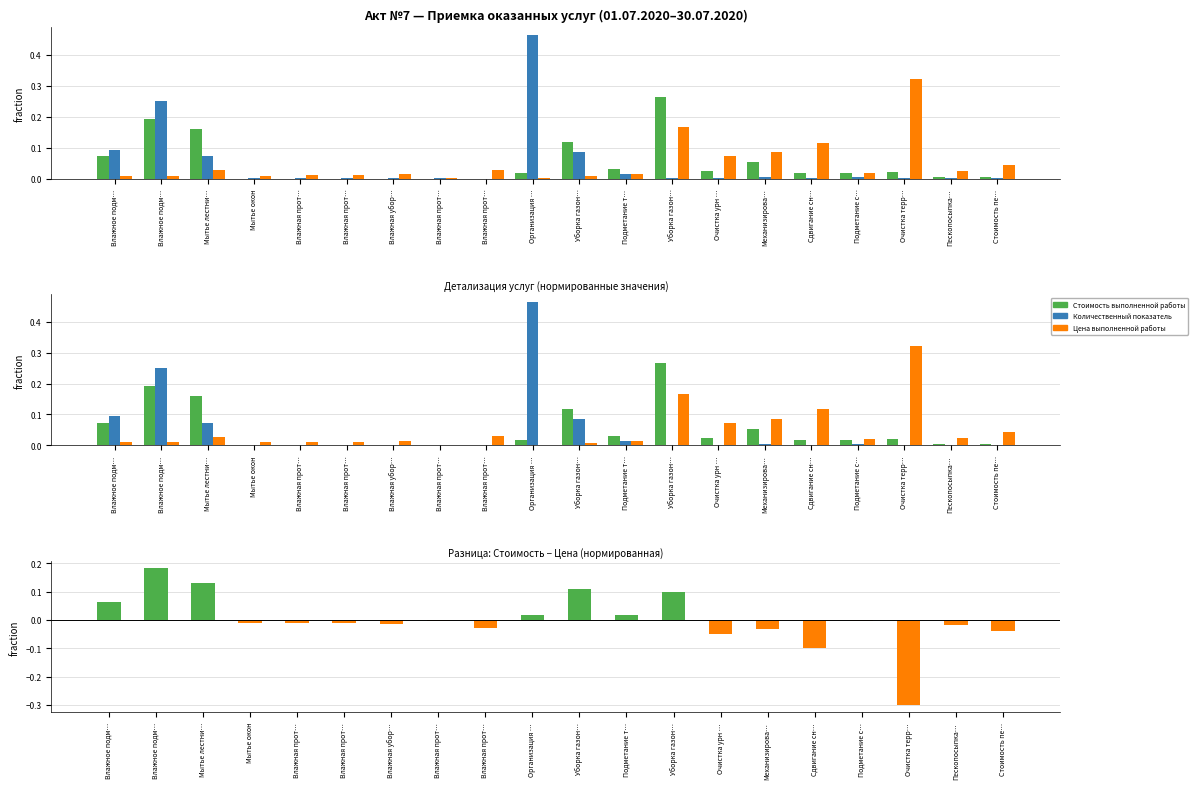

What is the label of the 4th bar from the right?

Подметание с…